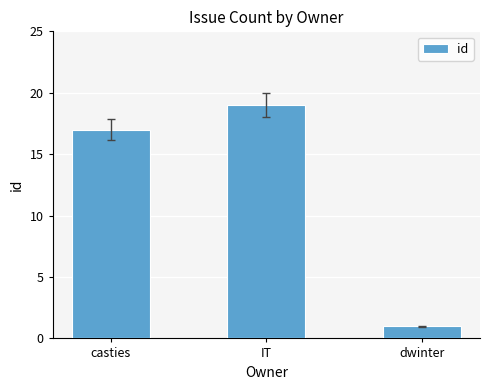

What is the label of the 1st bar from the right?

dwinter